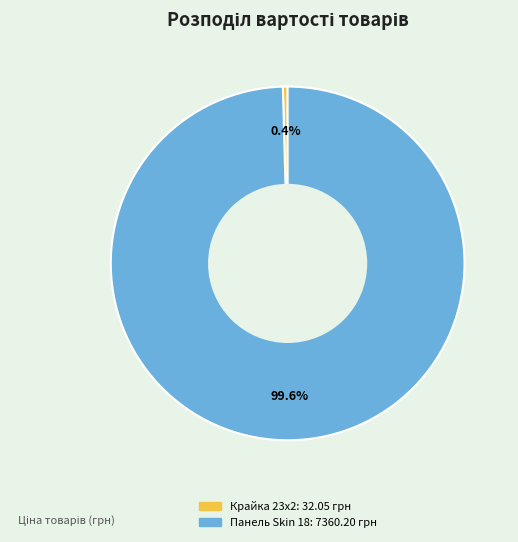

Is there any slice that represents more than half of the pie?

Yes